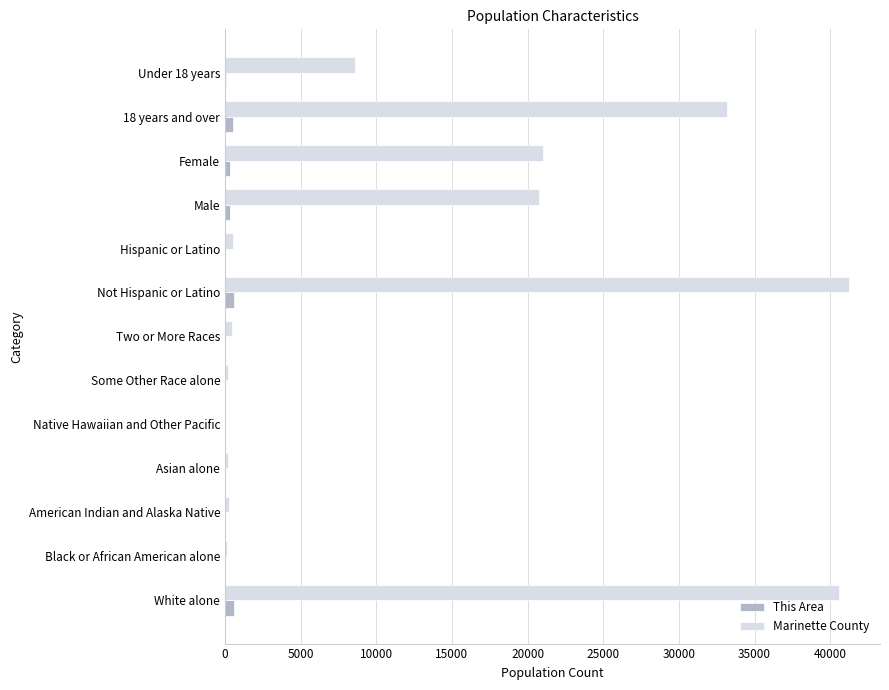

Is it true that Marinette County equals 11907 at Not Hispanic or Latino?

False